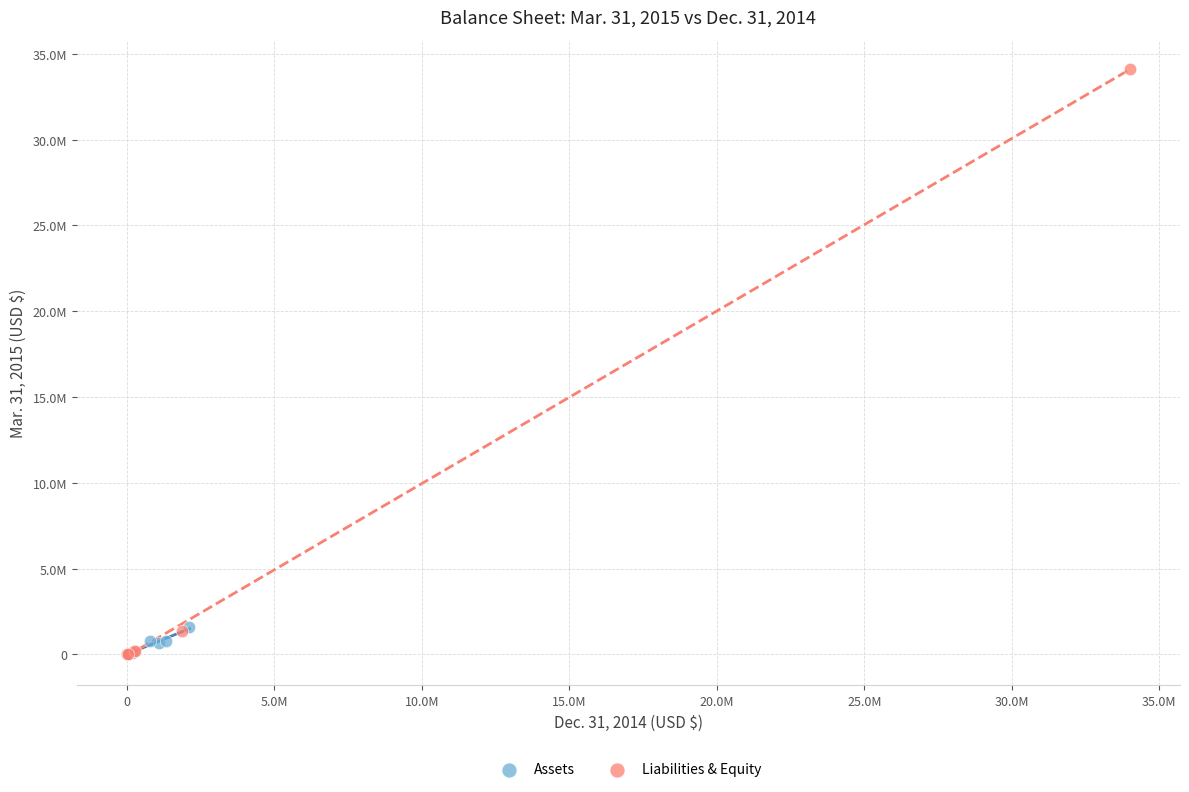

What are all the series names shown in the legend?

Assets, Liabilities & Equity